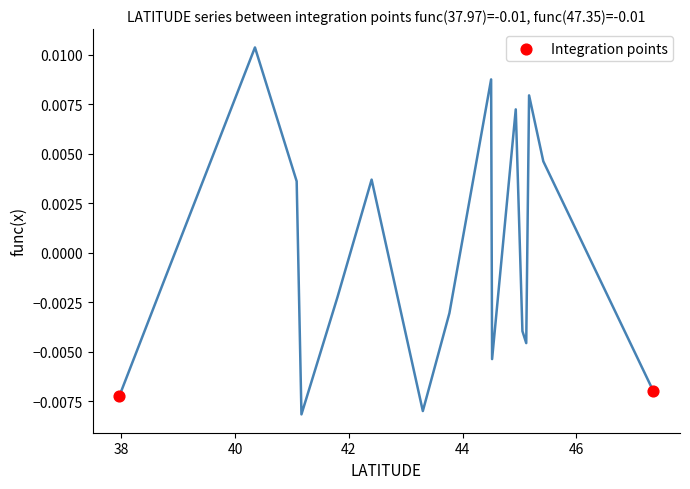

What is the average X value?

42.7